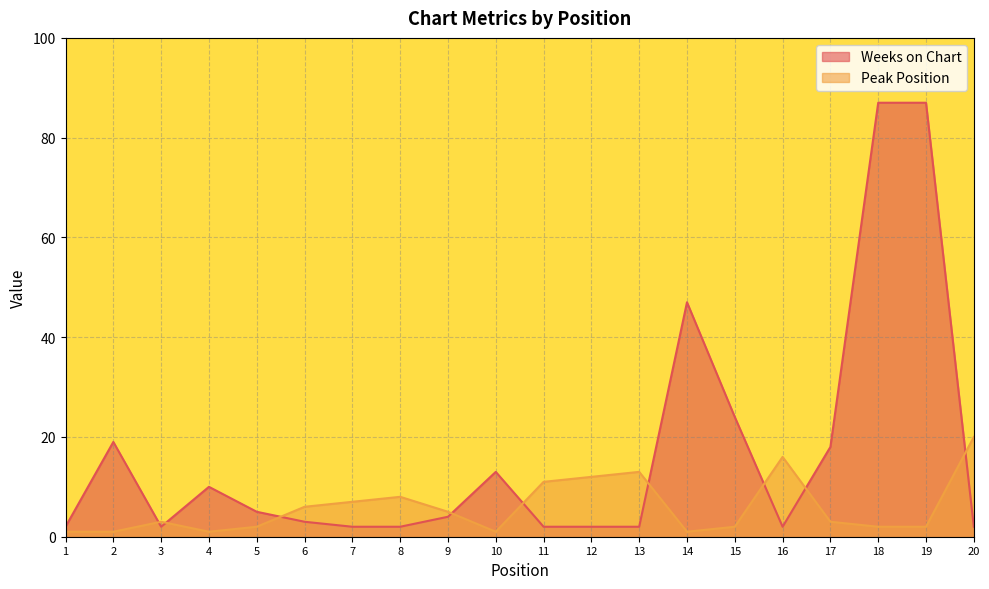

What is the difference between the maximum and minimum values in the Peak Position series?

19